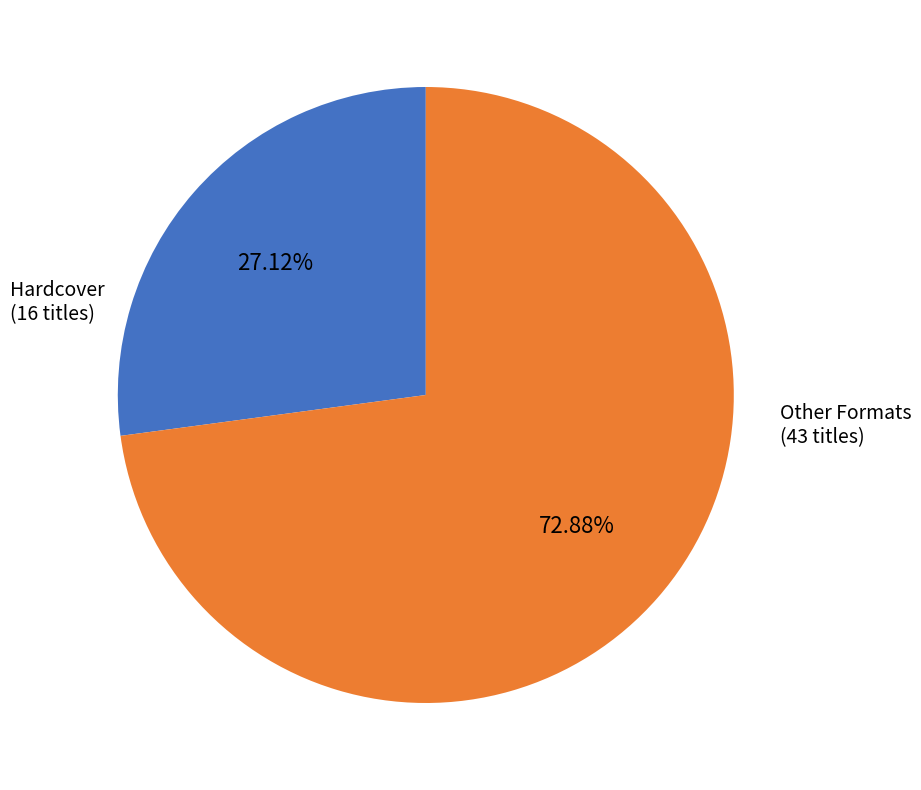

Is there a majority slice in this chart?

Yes